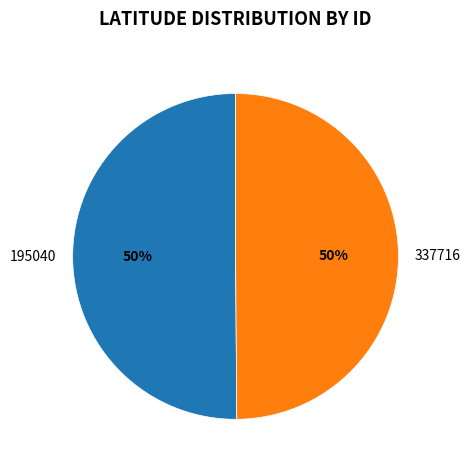

To the nearest percent, what is the average slice percentage?

50%